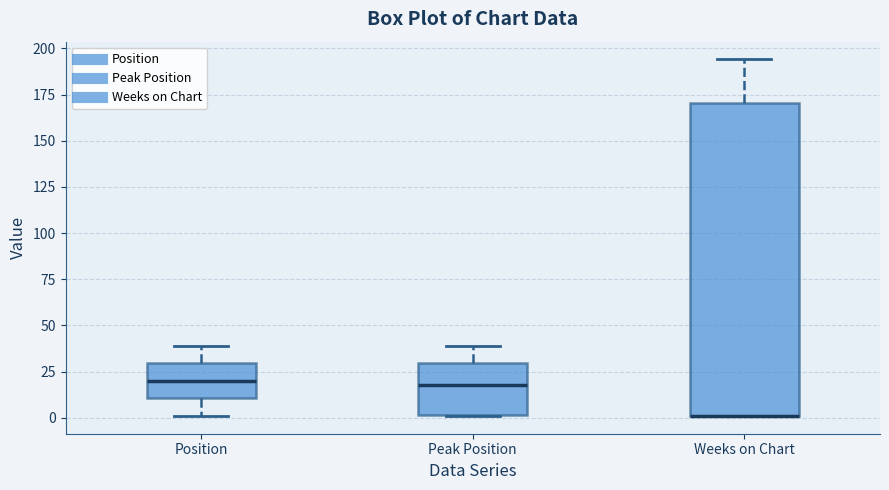

Reading left to right, read every box against the y-axis: the position of its median line, the range the box covers, and the ends of its whiskers. The values are not printed on the chart, so give them approximately, as read against the axis.

Position: median 20, box 10 to 30, whiskers 0 to 40
Peak Position: median 20, box 0 to 30, whiskers 0 to 40
Weeks on Chart: median 0 (drawn on the box's lower edge), box 0 to 170, whiskers 0 to 195